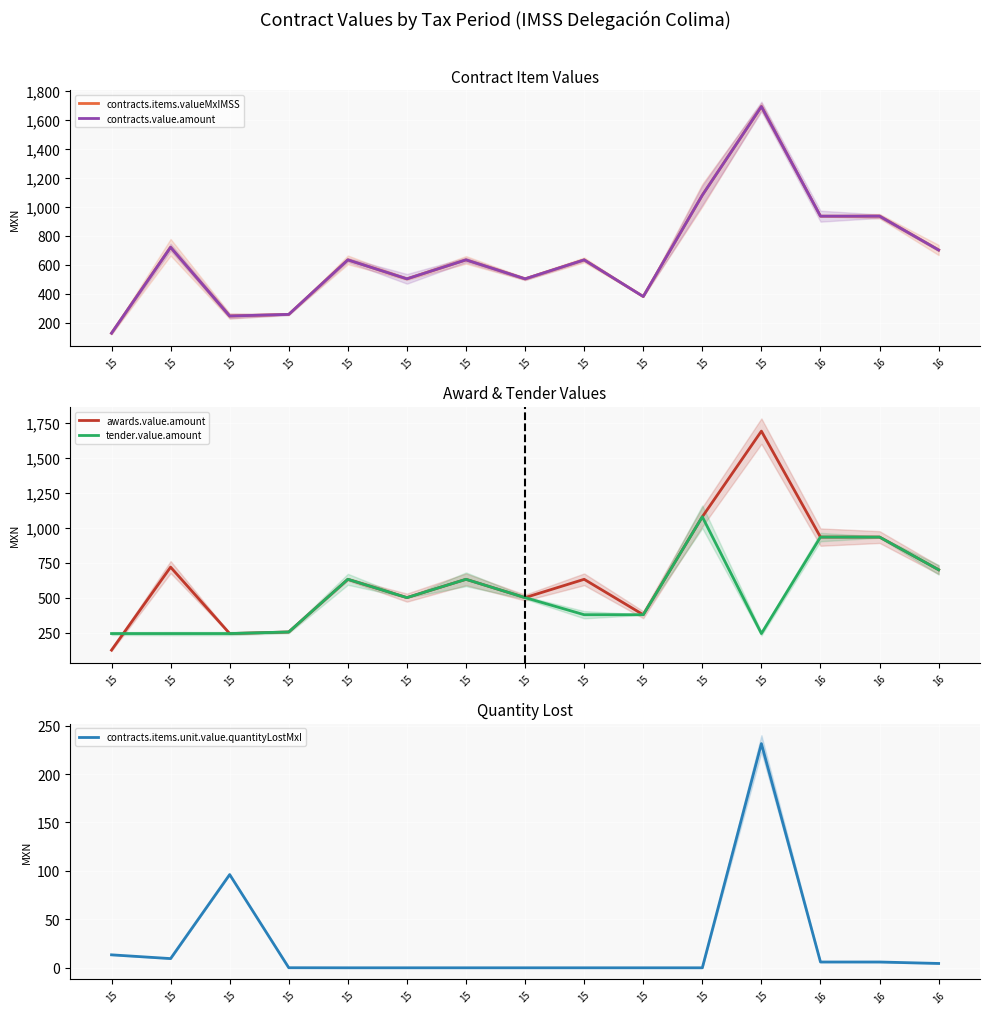

Reading left to right, transcribe all the data shown in this chart.

contracts.items.valueMxIMSS: 126.5	720.0	245.0	256.4	633.0	502.0	633.0	502.0	633.0	379.8	1080.0	1692.6	935.0	935.0	701.2
contracts.value.amount: 126.5	720.0	245.0	256.4	633.0	502.0	633.0	502.0	633.0	379.8	1080.0	1692.6	935.0	935.0	701.2
awards.value.amount: 126.5	720.0	245.0	256.4	633.0	502.0	633.0	502.0	633.0	379.8	1080.0	1692.6	935.0	935.0	701.2
tender.value.amount: 245.0	245.0	245.0	256.4	633.0	502.0	633.0	502.0	379.8	379.8	1080.0	245.0	935.0	935.0	701.2
contracts.items.unit.value.quantityLostMxI: 13.4	9.5	96.2	0.1	0.0	0.0	0.0	0.0	0.0	0.0	0.0	231.4	6.0	6.0	4.5